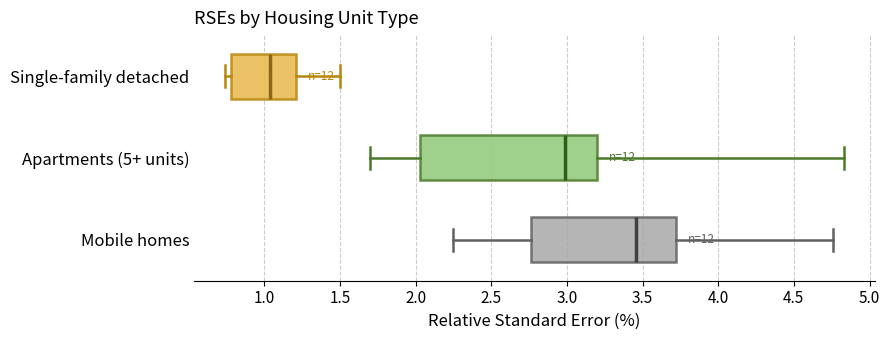

Which box's median line is the furthest to the right?

Mobile homes